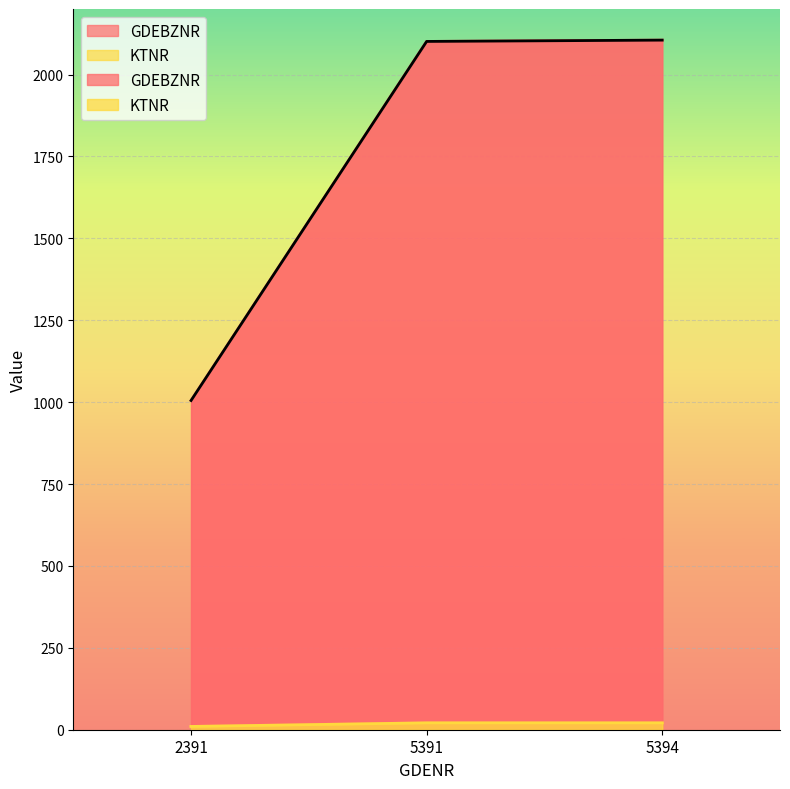

What is the sum of all GDEBZNR values?

5211